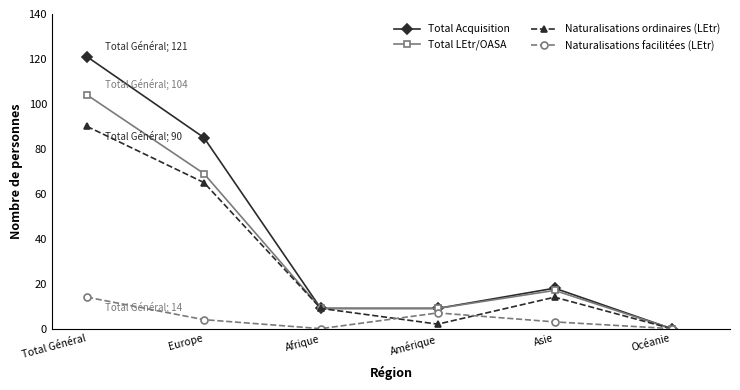

At which label does Total Acquisition first exceed 18?

Total Général